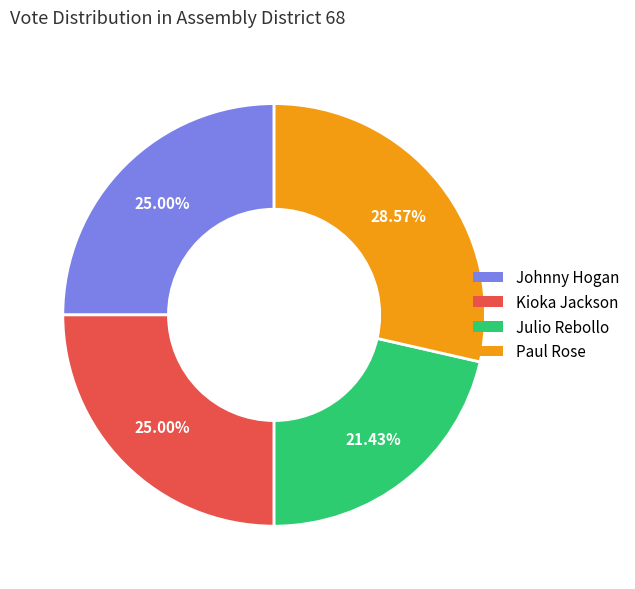

Combined, do Julio Rebollo and Johnny Hogan account for over 50%?

No